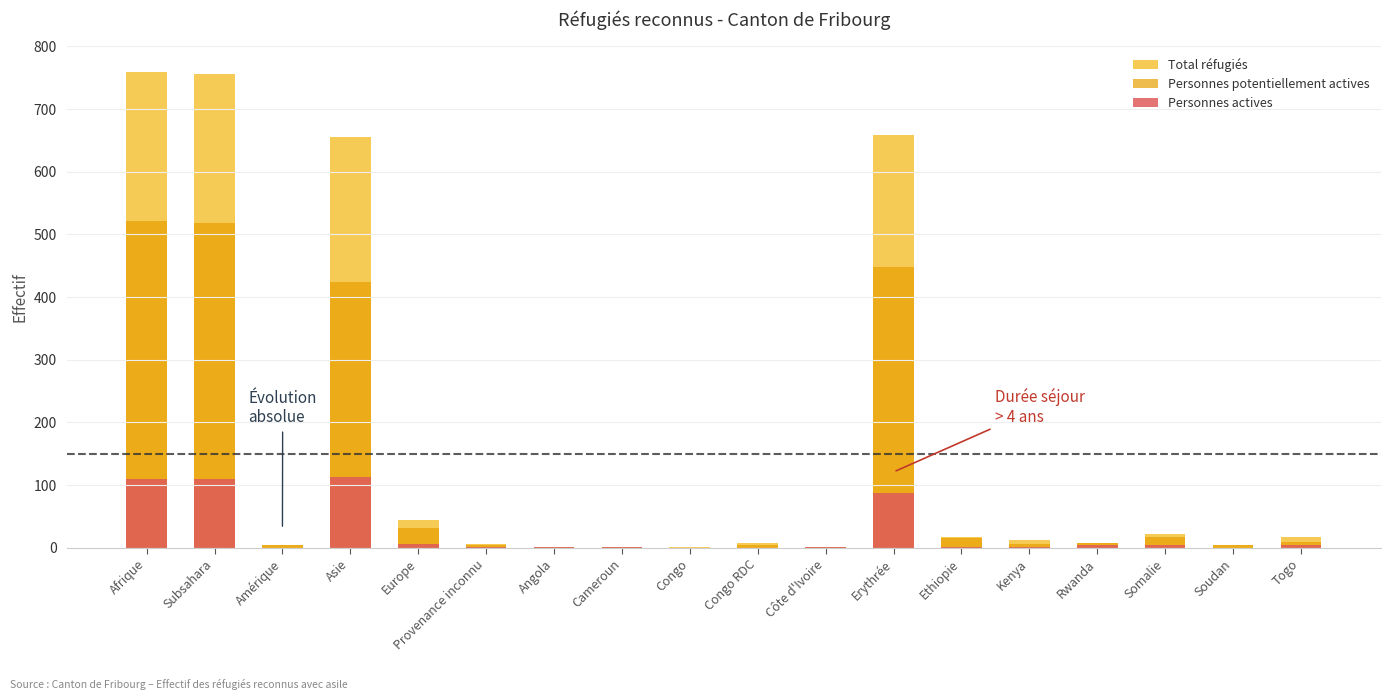

What is the label of the 11th bar from the left?

Côte d'Ivoire